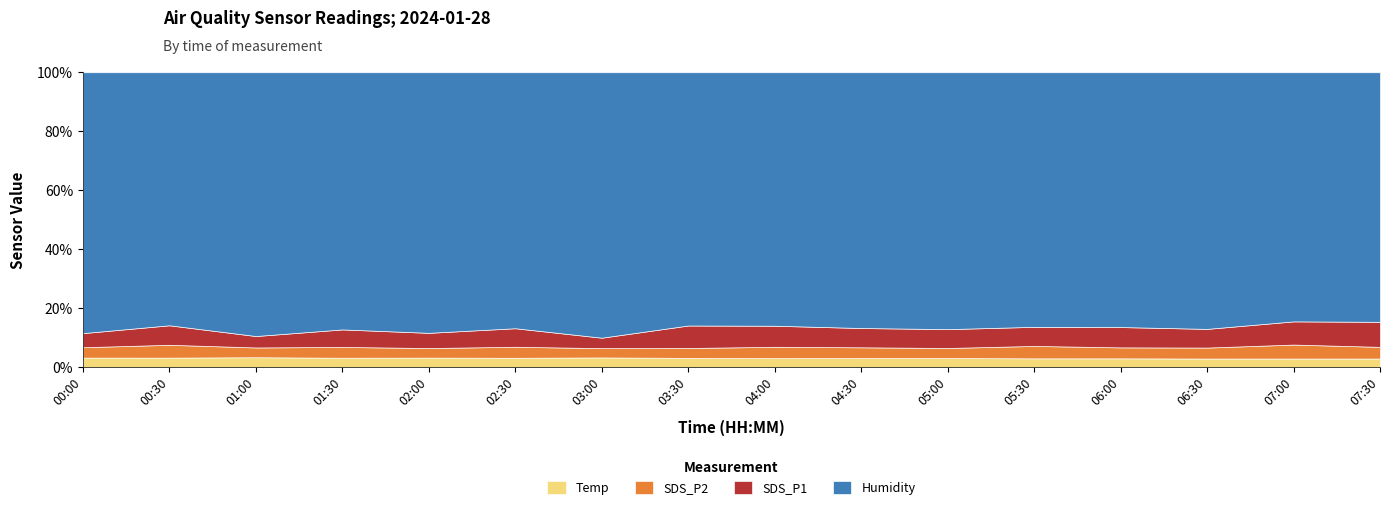

The SDS_P2 series shows 6.8 at 02:30. True or false?

False